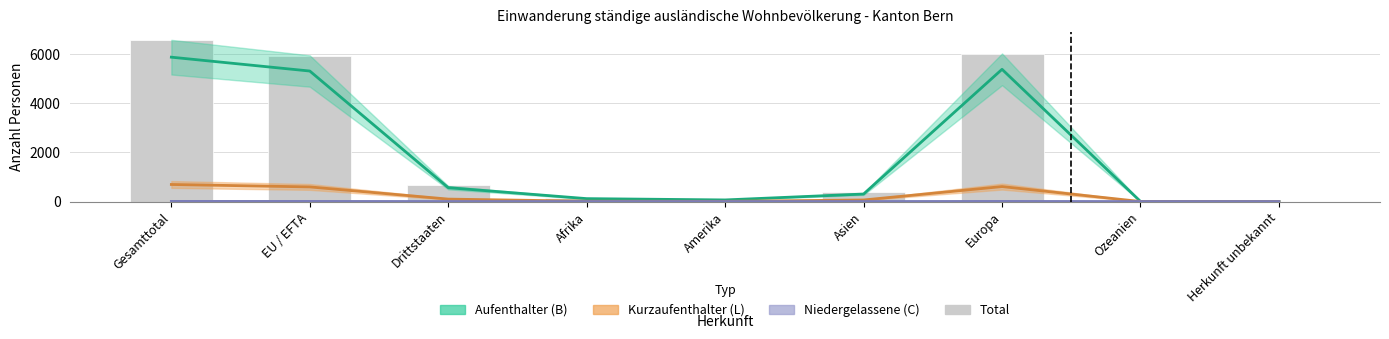

List the labels in order of value, largest first.

Gesamttotal, Europa, EU / EFTA, Drittstaaten, Asien, Afrika, Amerika, Ozeanien, Herkunft unbekannt